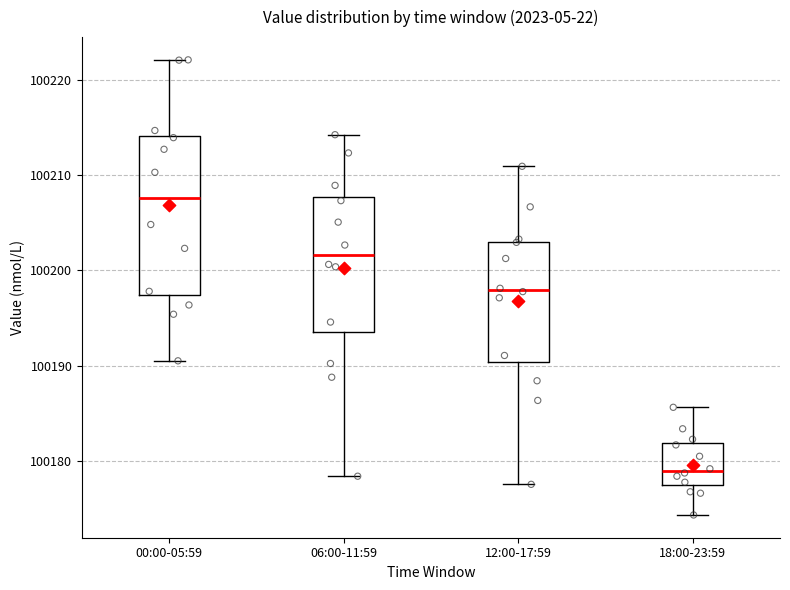

Reading left to right, read every box against the y-axis: the position of its median line, the range the box covers, and the ends of its whiskers. The values are not printed on the chart, so give them approximately, as read against the axis.

00:00-05:59: median 100208, box 100197 to 100214, whiskers 100191 to 100222
06:00-11:59: median 100202, box 100194 to 100208, whiskers 100178 to 100214
12:00-17:59: median 100198, box 100190 to 100203, whiskers 100178 to 100211
18:00-23:59: median 100179, box 100178 to 100182, whiskers 100174 to 100186